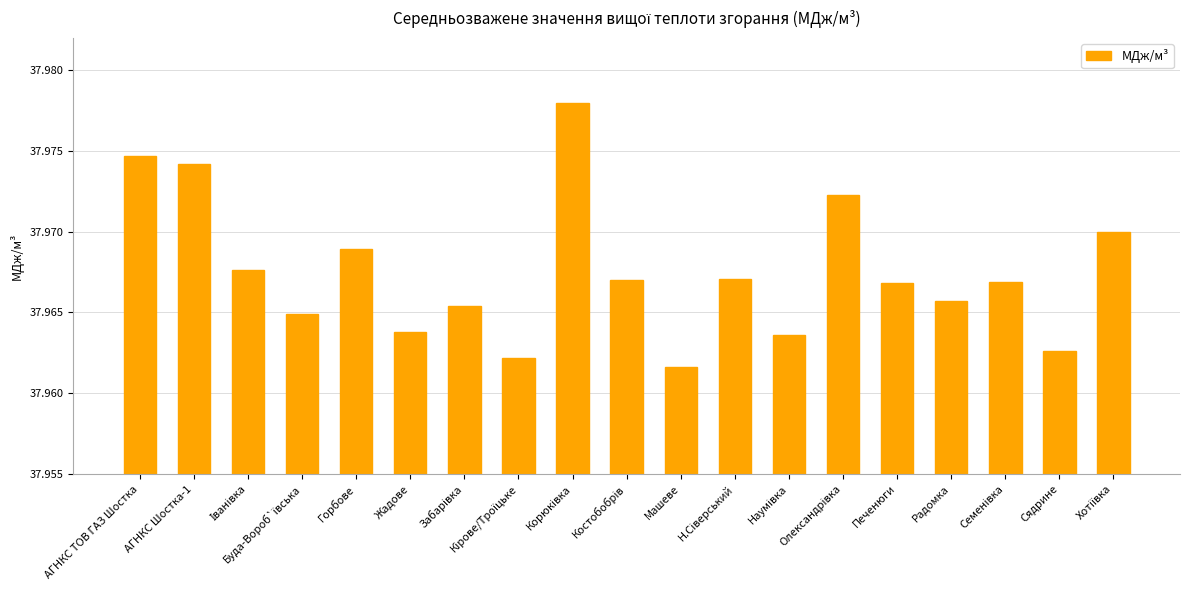

What is the sum of all values?

721.4